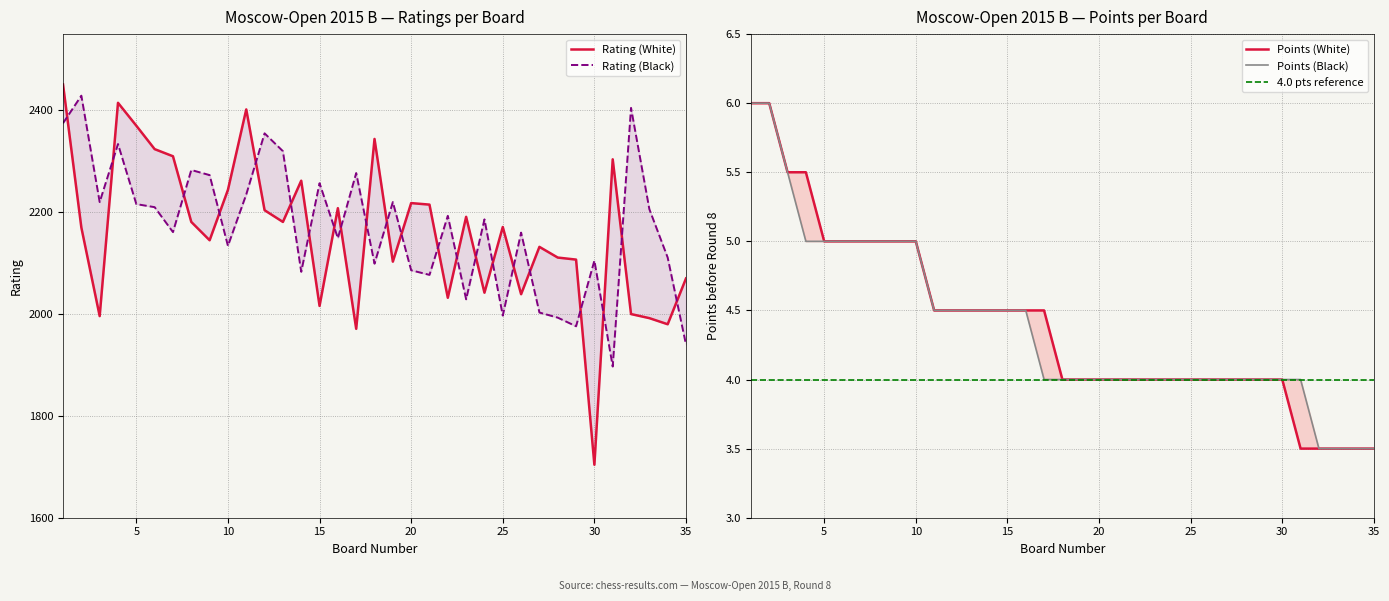

Which series has the widest spread of values?

Rating (White)